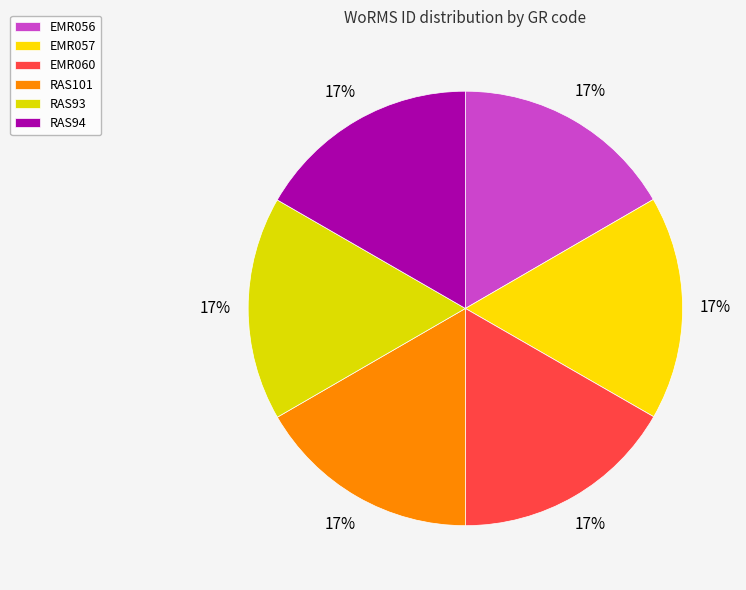

What is the ratio of the value at RAS93 to the value at RAS94?

1.0